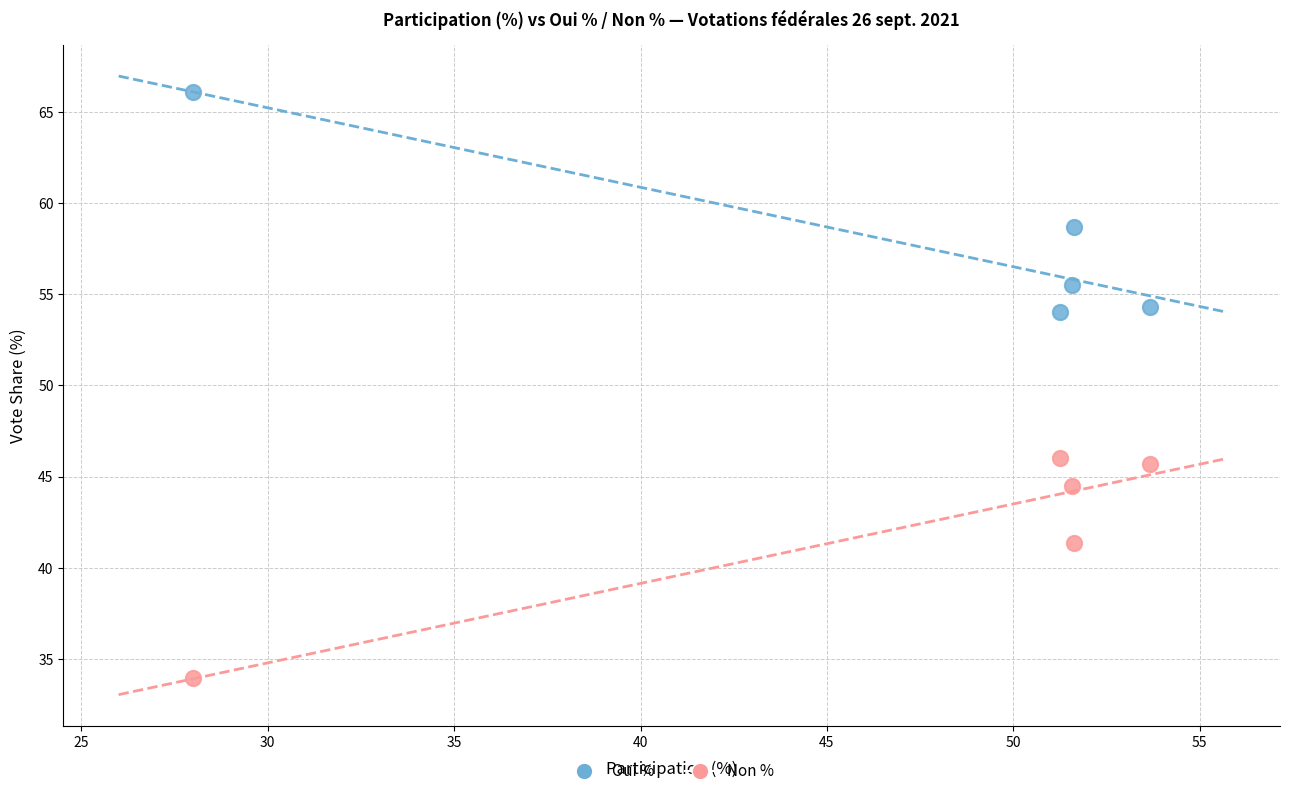

Which series contains the lowest Y value?

Non %